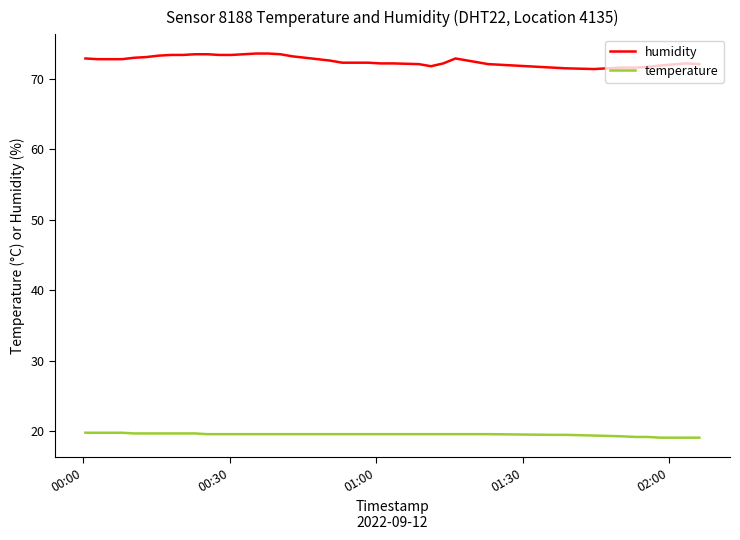

Which series has the largest range (max minus min)?

humidity